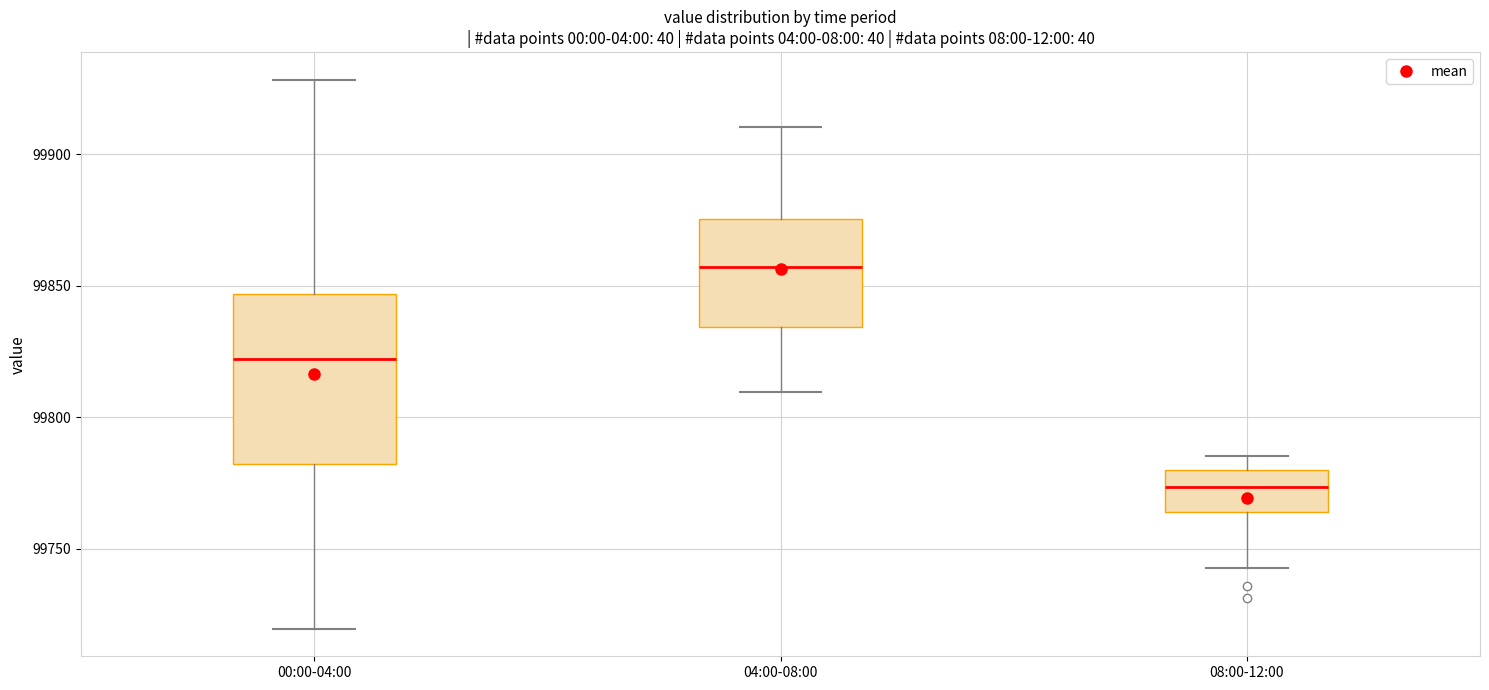

Which box is the tallest, from its lower edge to its upper edge?

00:00-04:00